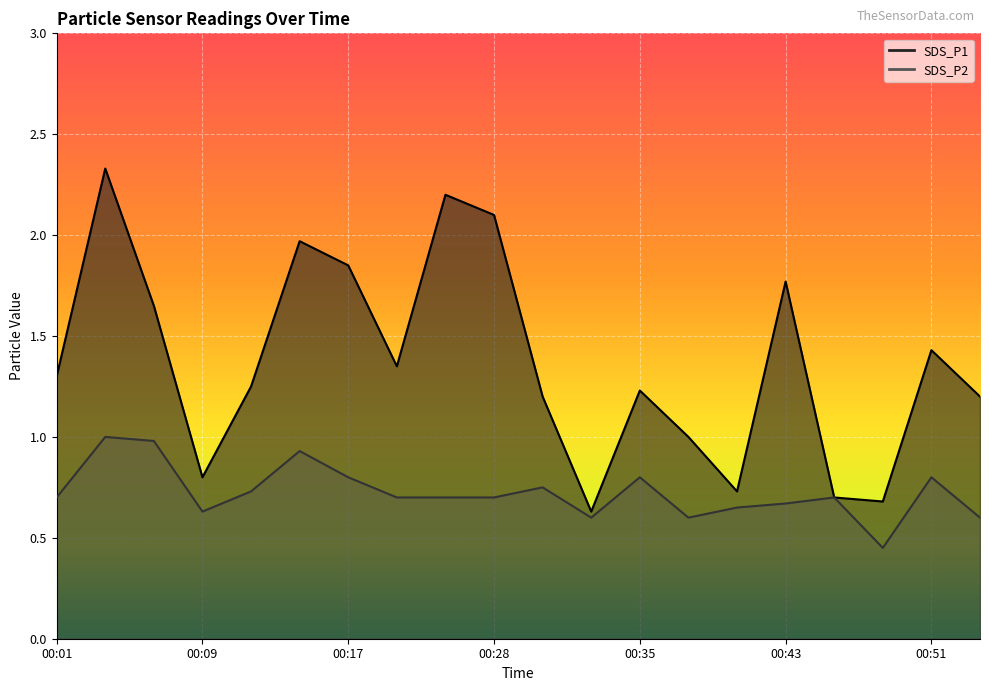

True or false: SDS_P1 has more than 2 points higher than both neighbors.

True